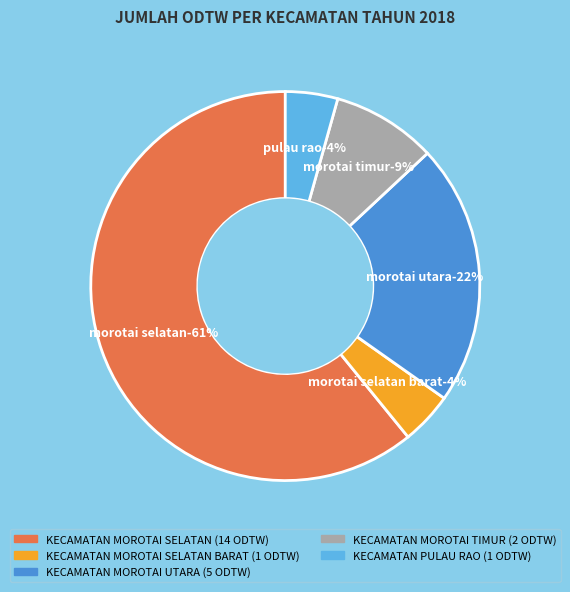

Which slice is the smallest?

KECAMATAN MOROTAI SELATAN BARAT